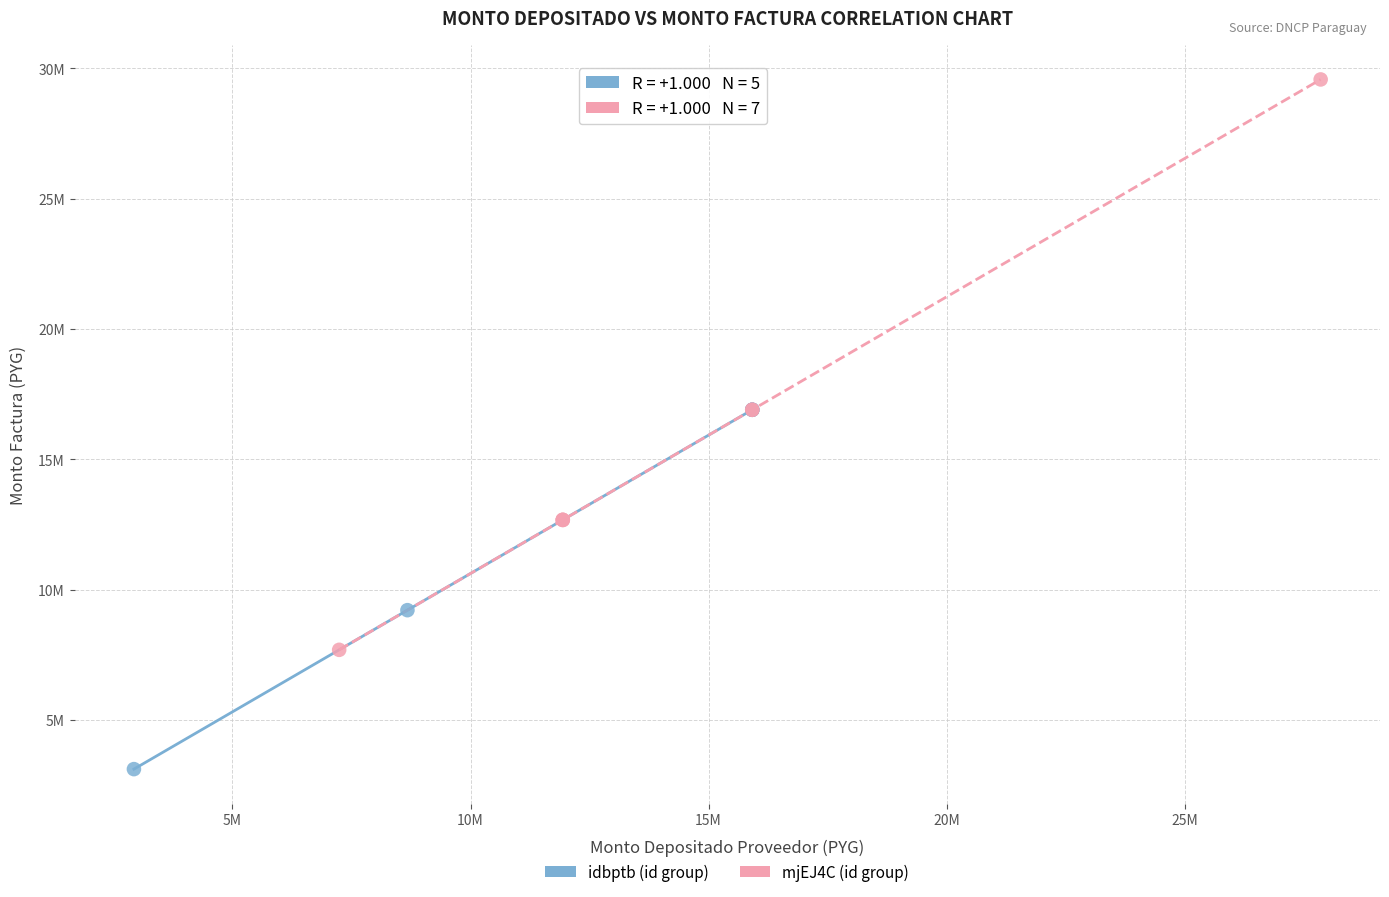

What are all the series names shown in the legend?

idbptb (id group), mjEJ4C (id group)